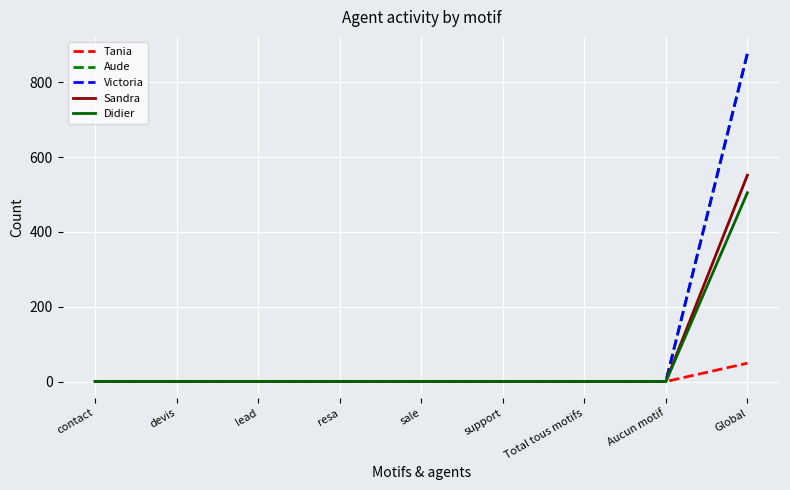

Which series changed the most between resa and Global?

Aude